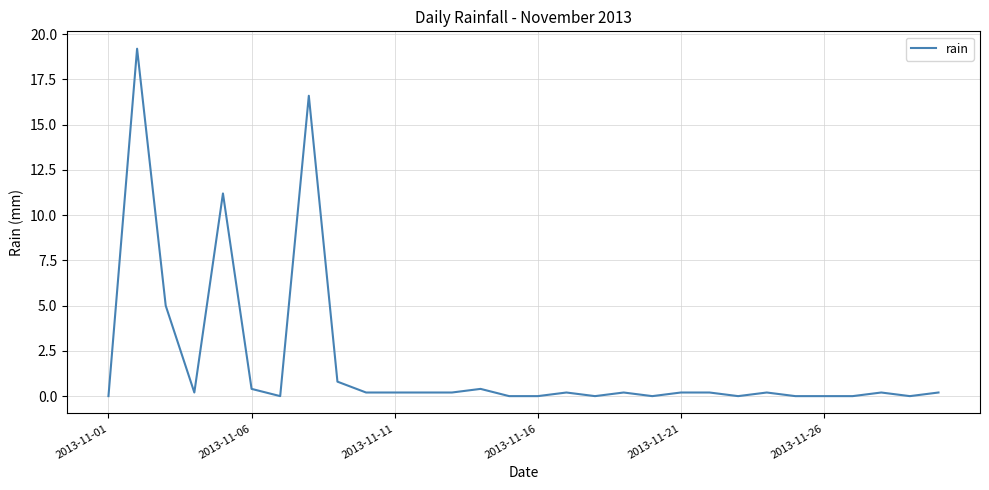

What is the difference between the maximum and minimum values?

19.2